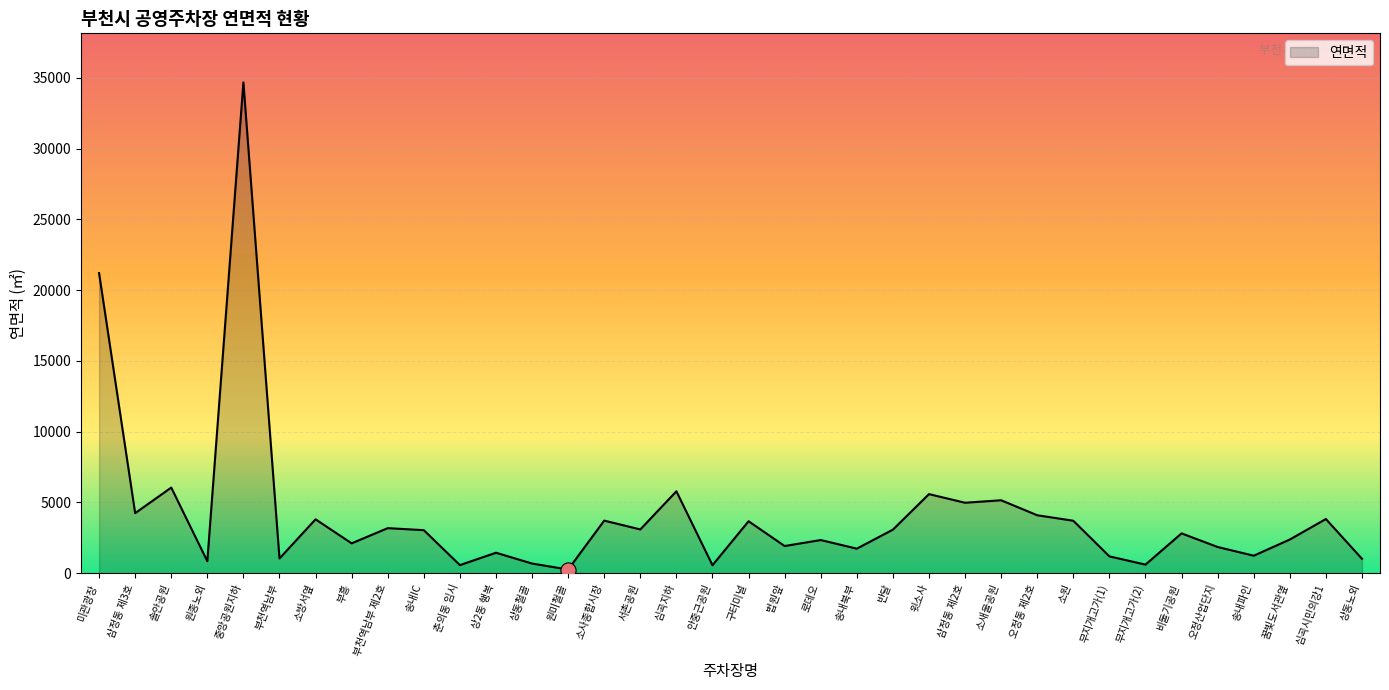

Which has a higher value, 꿈빛도서관옆 or 안중근공원?

꿈빛도서관옆